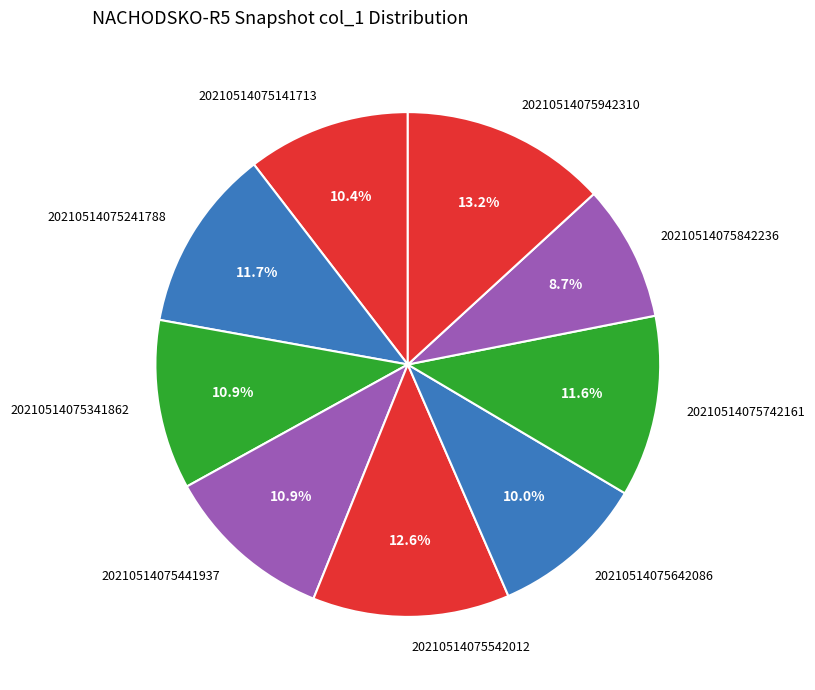

How many segments does this pie chart have?

9